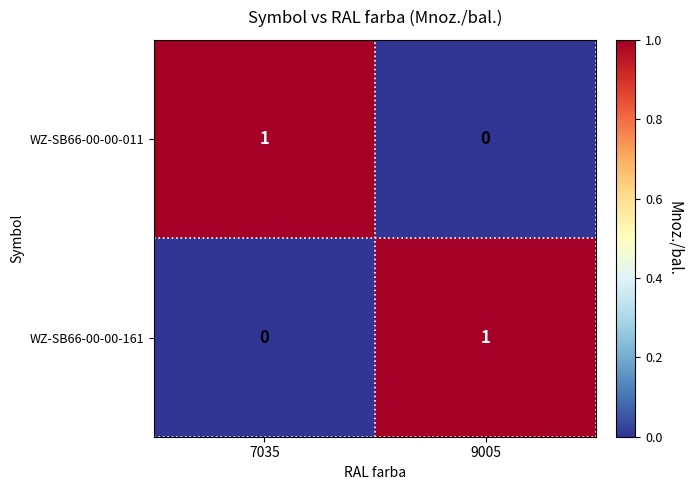

Reading right to left, transcribe all the data shown in this chart.

WZ-SB66-00-00-011: 0	1
WZ-SB66-00-00-161: 1	0